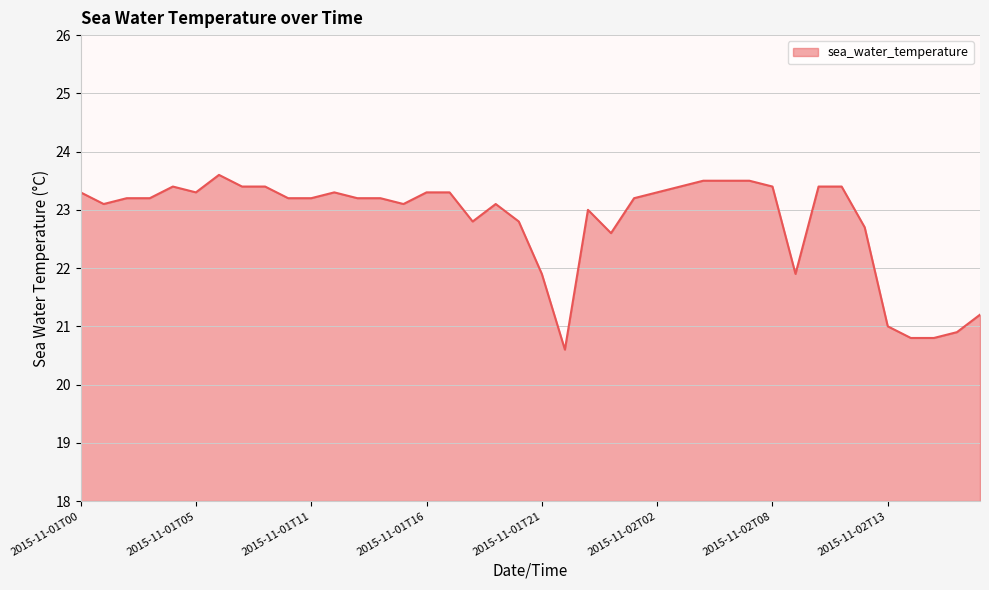

What is the difference between the maximum and minimum values?

3.0